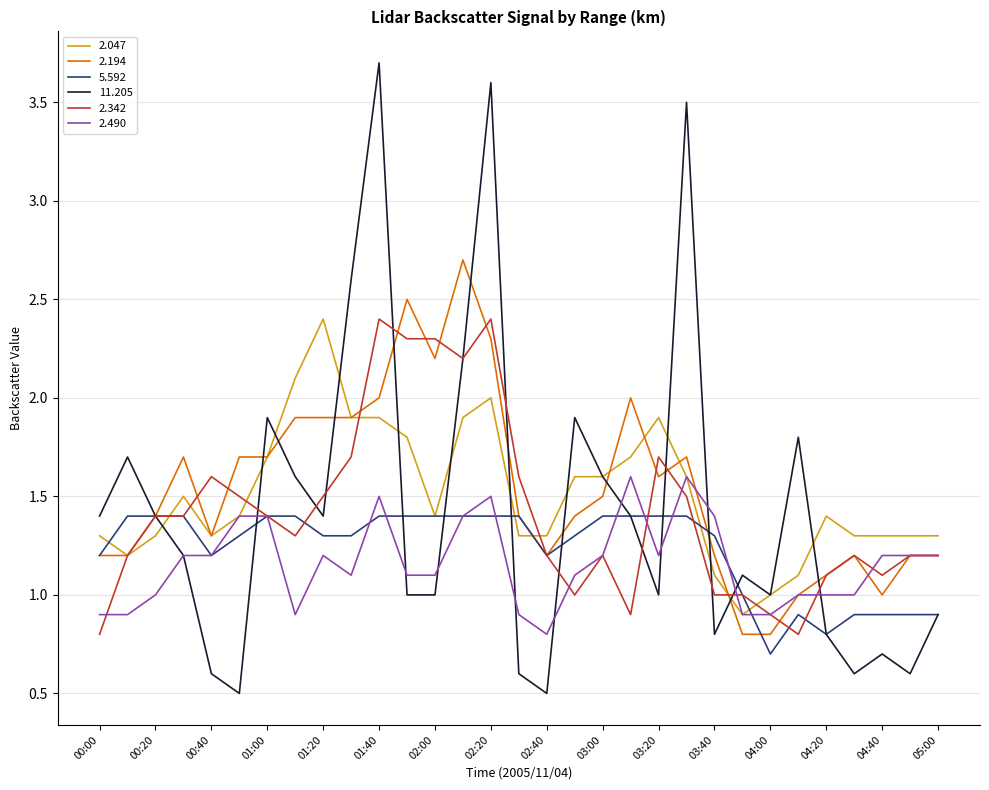

Which series has the largest range (max minus min)?

11.205